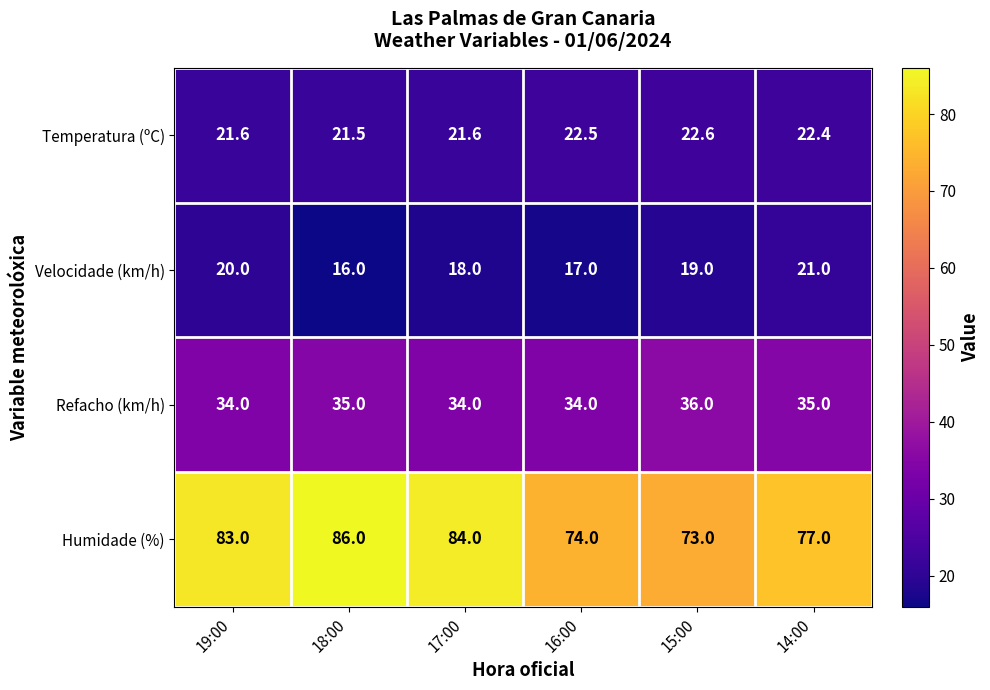

Is it true that Humidade (%) equals 84.0 at 17:00?

True